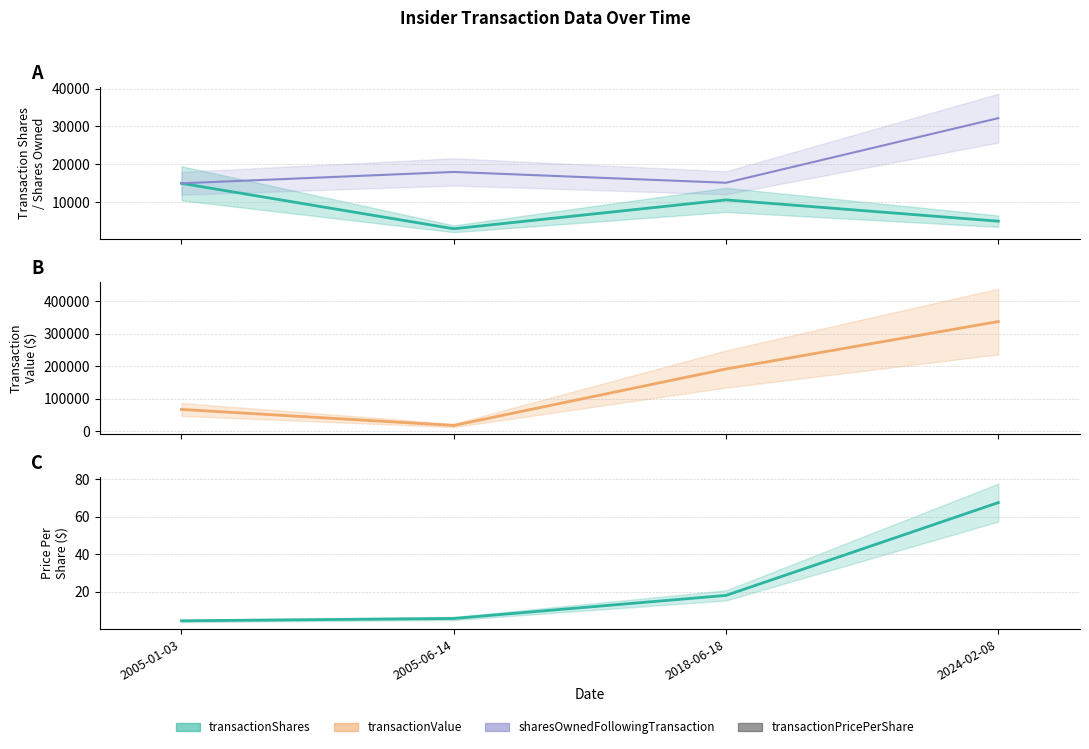

How many categories are shown in the chart?

4